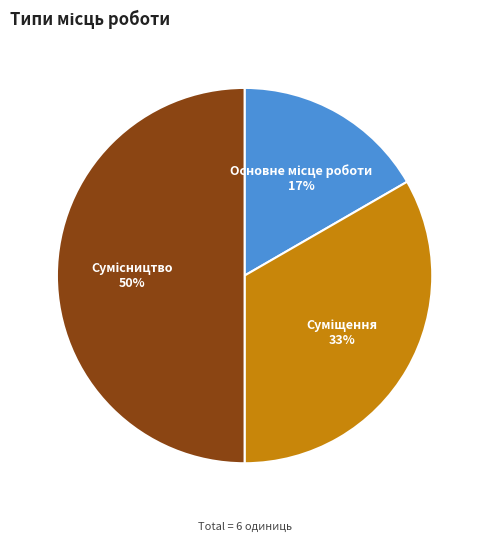

How many segments does this pie chart have?

3